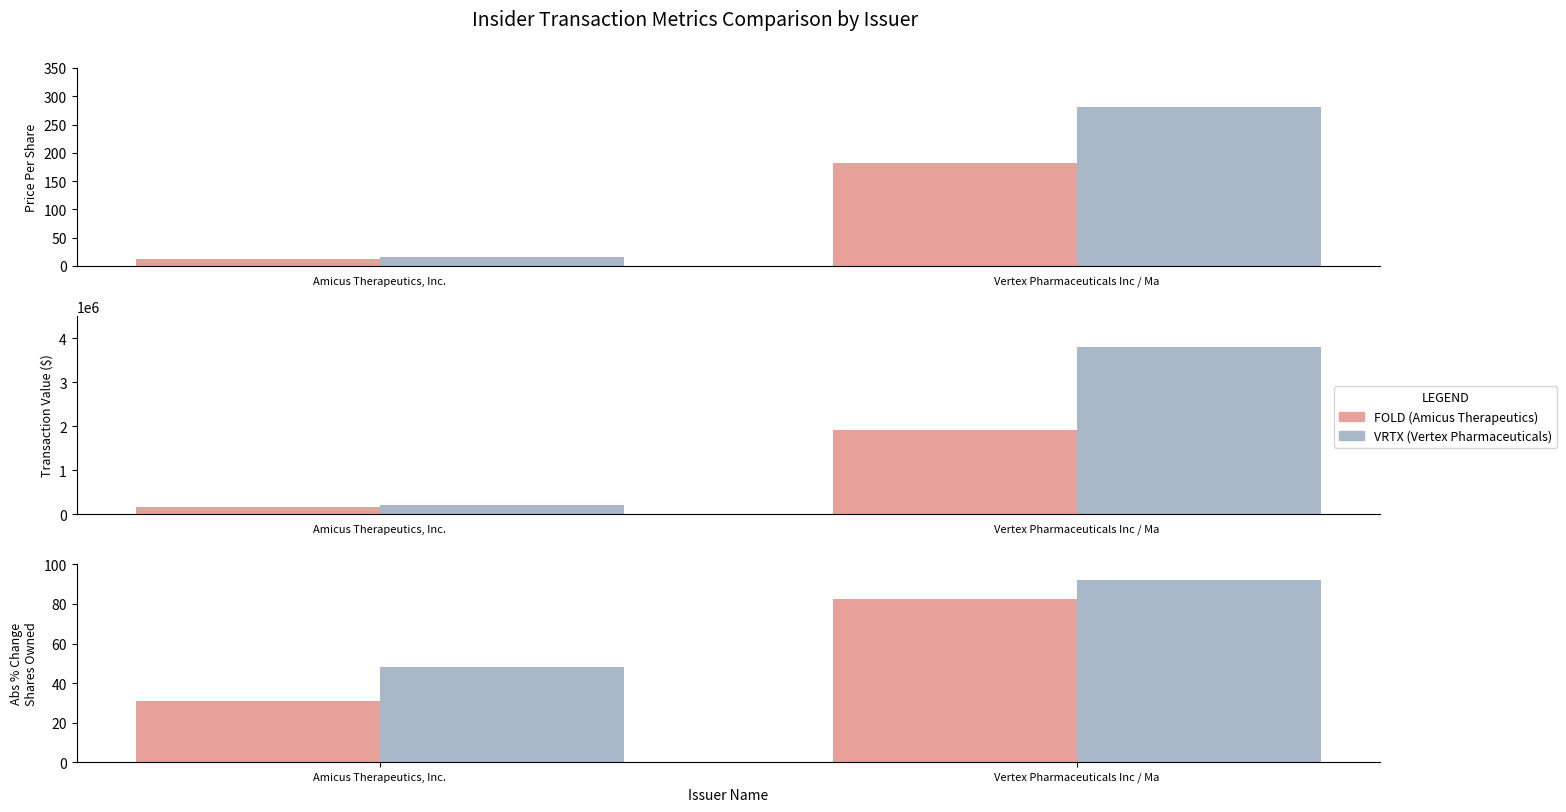

Reading right to left, transcribe all the data shown in this chart.

Avg Price (FOLD): Vertex Pharmaceuticals Inc / Ma=182.3	Amicus Therapeutics, Inc.=11.5
Max Price (VRTX): Vertex Pharmaceuticals Inc / Ma=280.2	Amicus Therapeutics, Inc.=16.0
Avg Transaction Value (FOLD): Vertex Pharmaceuticals Inc / Ma=1903213.5	Amicus Therapeutics, Inc.=153309.0
Max Transaction Value (VRTX): Vertex Pharmaceuticals Inc / Ma=3800000.0	Amicus Therapeutics, Inc.=200175.0
Avg |% Change| (FOLD): Vertex Pharmaceuticals Inc / Ma=82.3	Amicus Therapeutics, Inc.=30.7
Max |% Change| (VRTX): Vertex Pharmaceuticals Inc / Ma=92.0	Amicus Therapeutics, Inc.=48.0